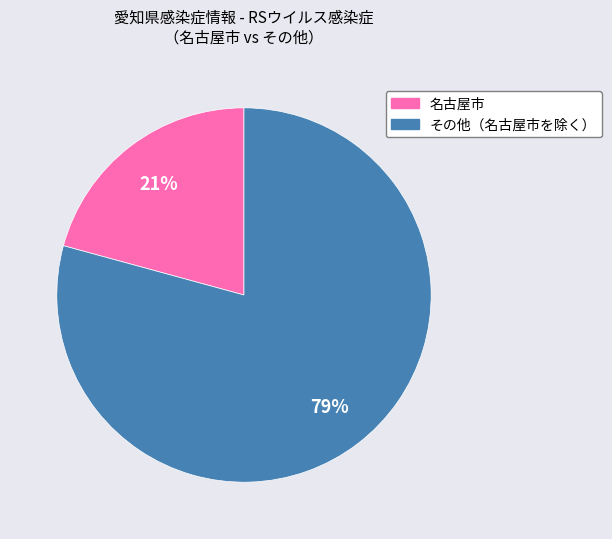

Is there a majority slice in this chart?

Yes